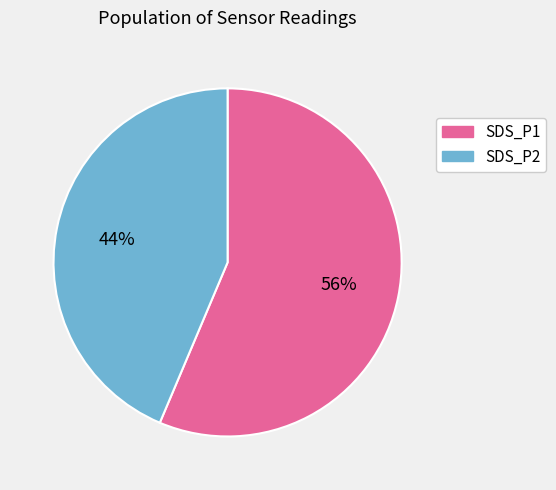

Does any single category account for the majority?

Yes